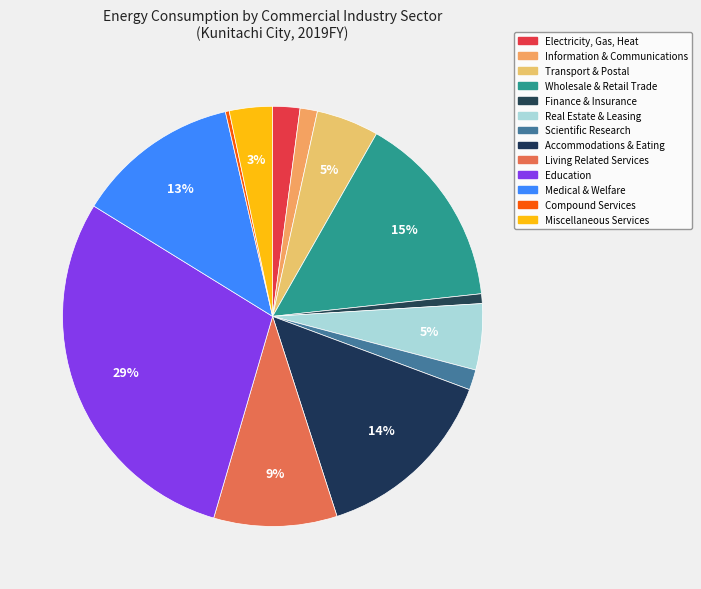

Which category has the smallest portion of the pie?

Compound Services